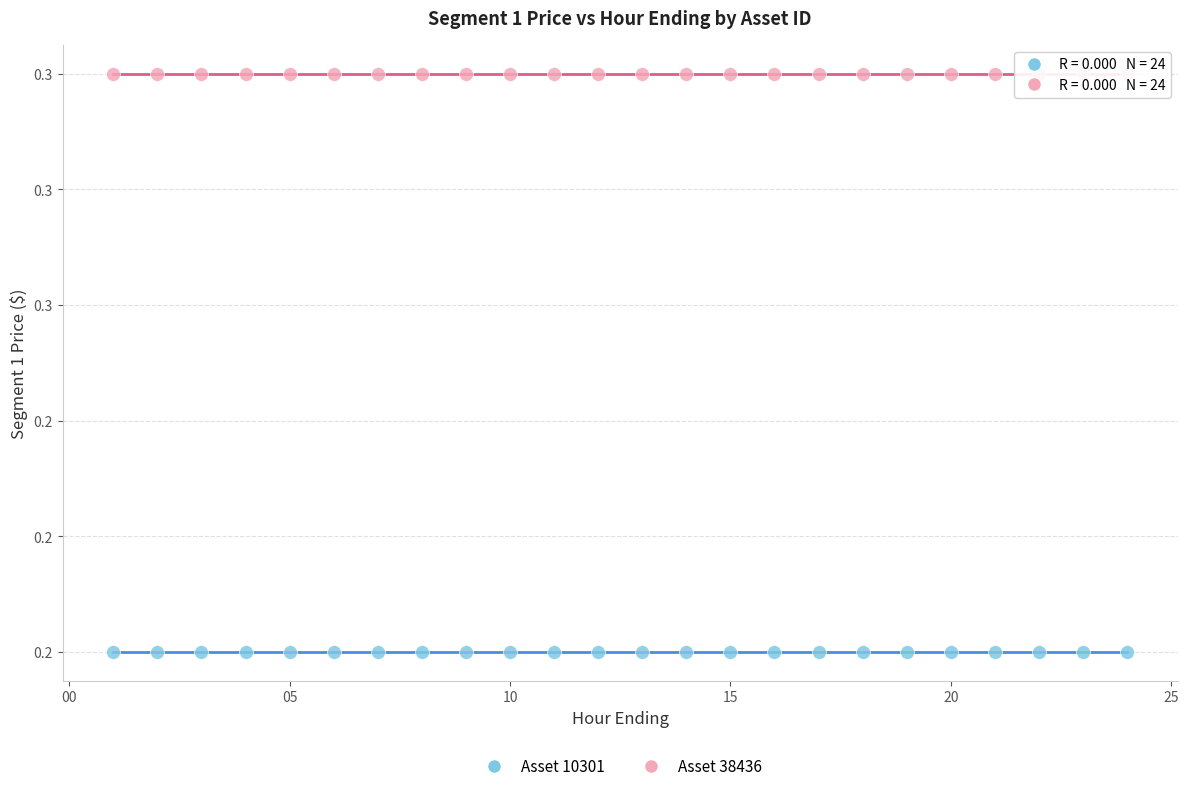

Which series reaches the minimum Y coordinate?

Asset 10301